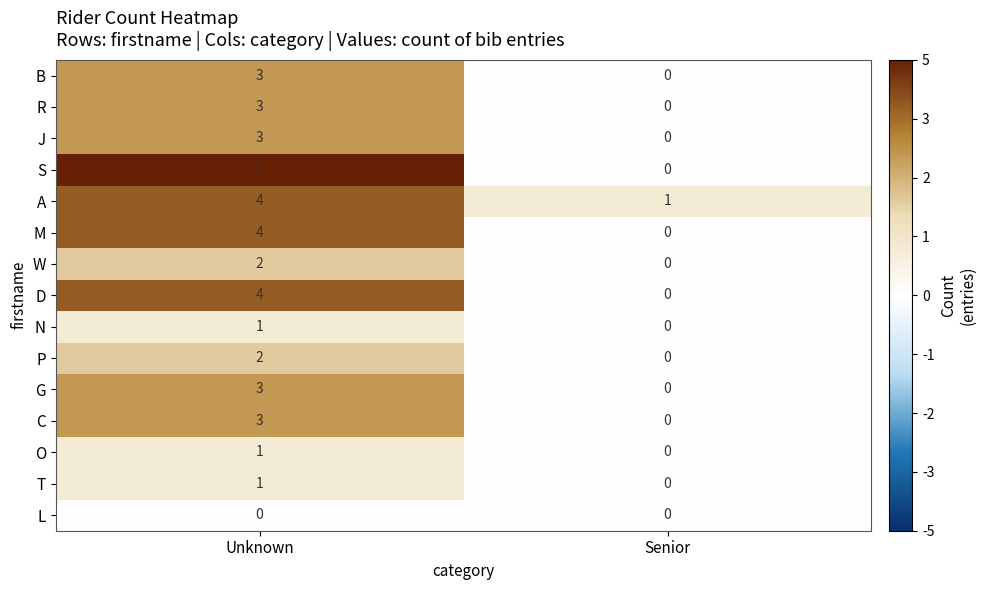

Which category has the highest value in the G series?

Unknown